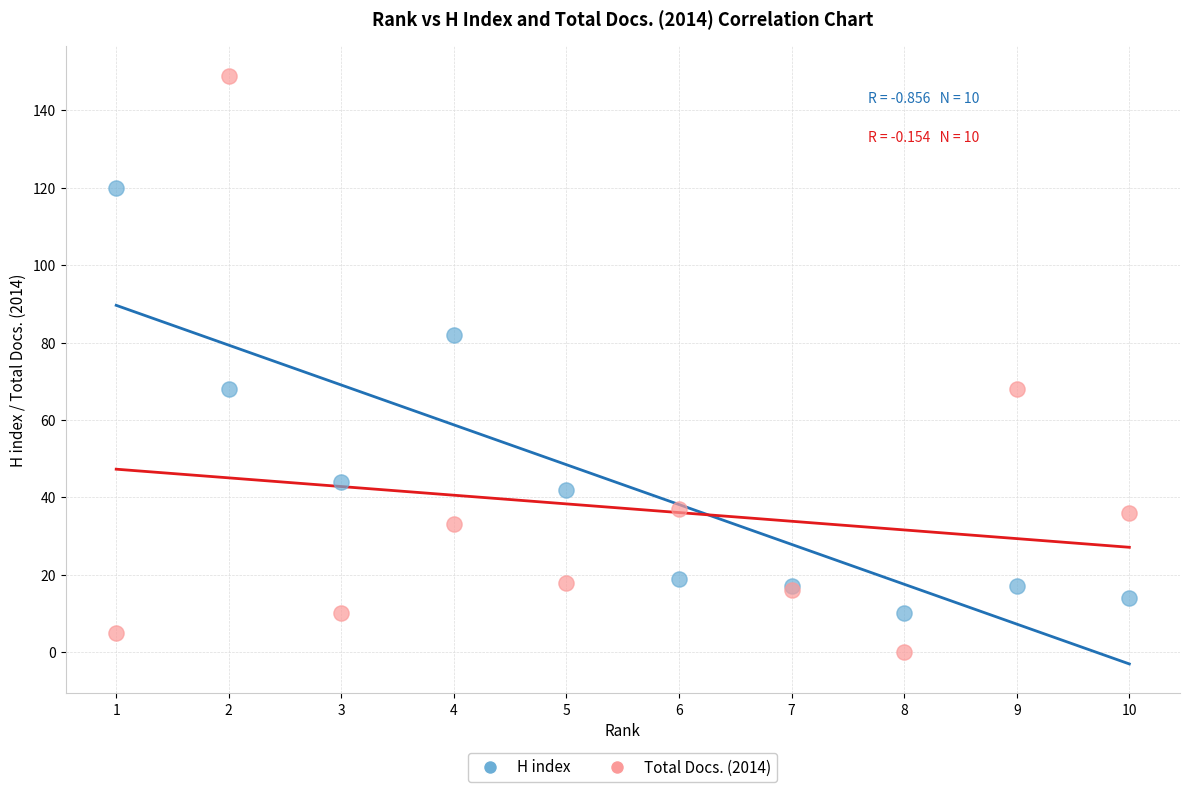

Which series reaches the maximum Y coordinate?

Total Docs. (2014)